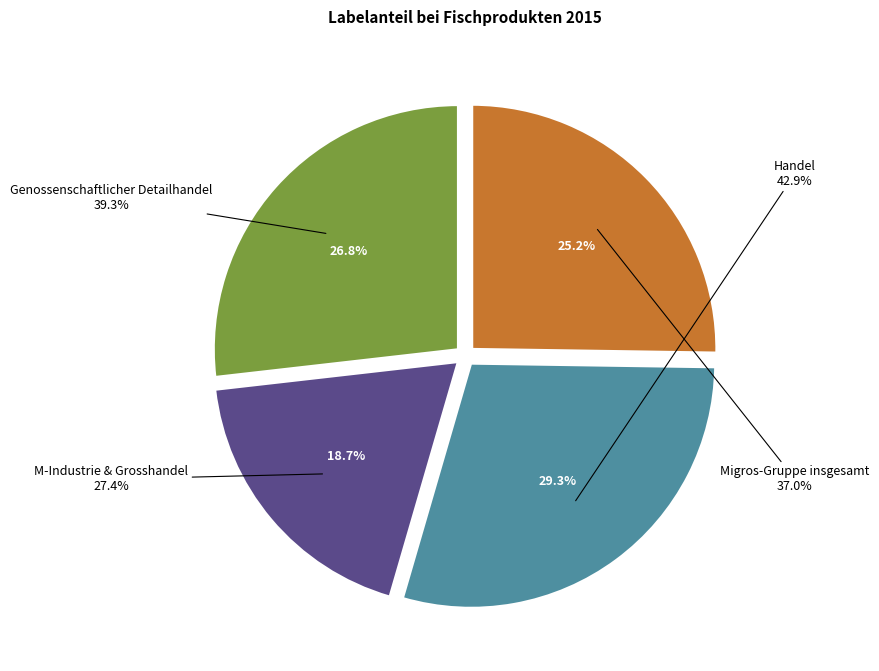

To the nearest percent, what is the average slice percentage?

25%